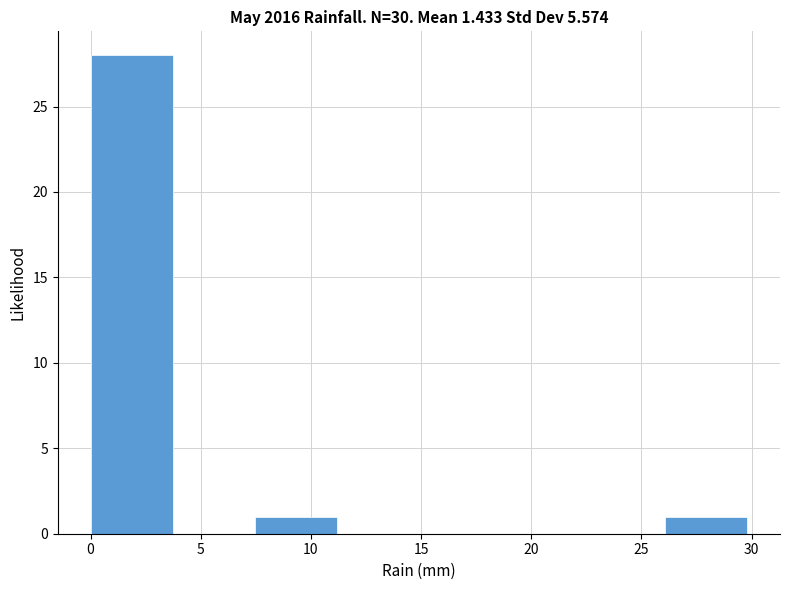

Reading left to right, list every bar in this chart as the range it spans on the x-axis followed by its height. Neither the bar edges nor the heights are printed on the chart, so give them approximately, as read against the axes.

0.0 to 3.5: 28
3.5 to 7.5: 0
7.5 to 11.0: 1
11.0 to 15.0: 0
15.0 to 18.5: 0
18.5 to 22.5: 0
22.5 to 26.0: 0
26.0 to 30.0: 1